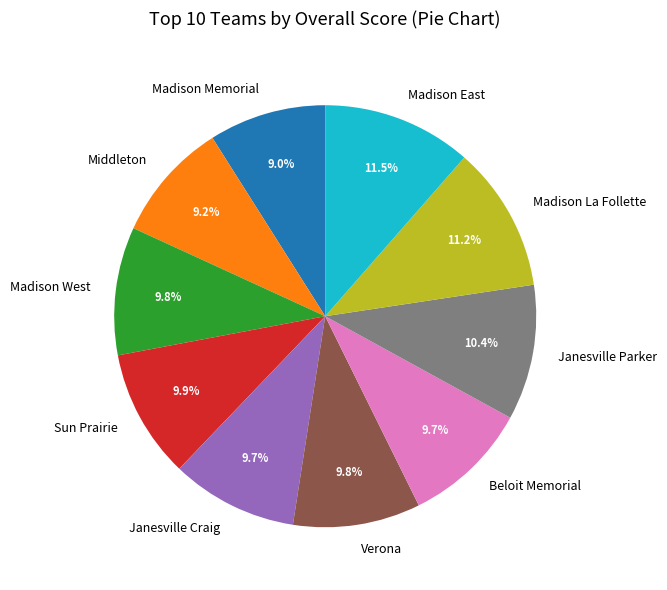

Do Sun Prairie and Verona together represent more than half of the pie?

No